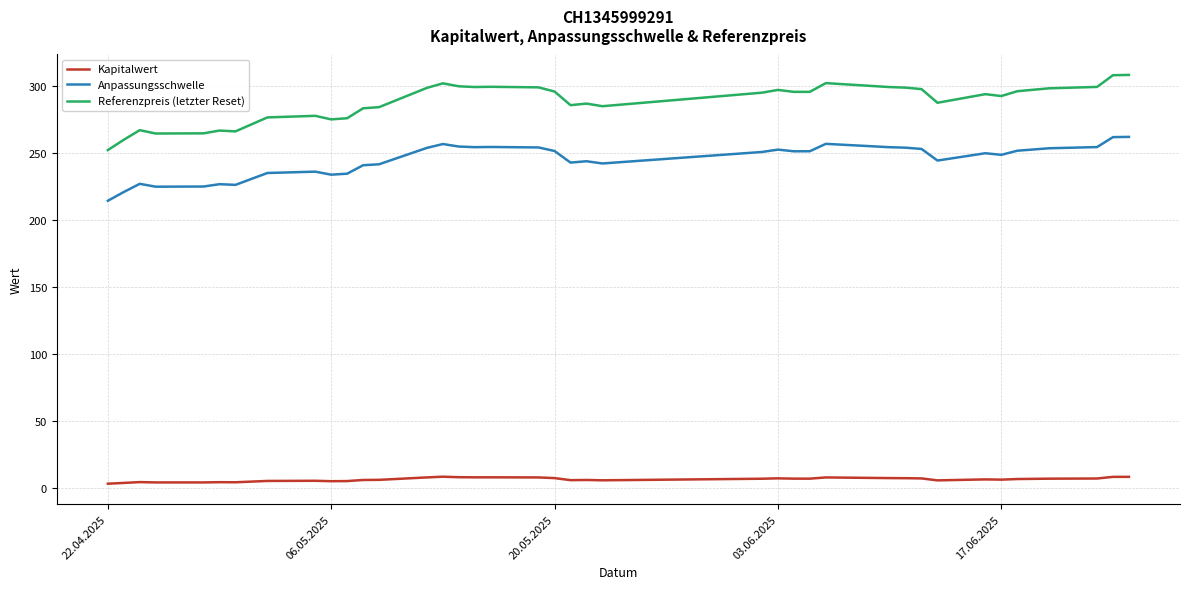

List the series in order of their peak value, highest first.

Referenzpreis (letzter Reset), Anpassungsschwelle, Kapitalwert